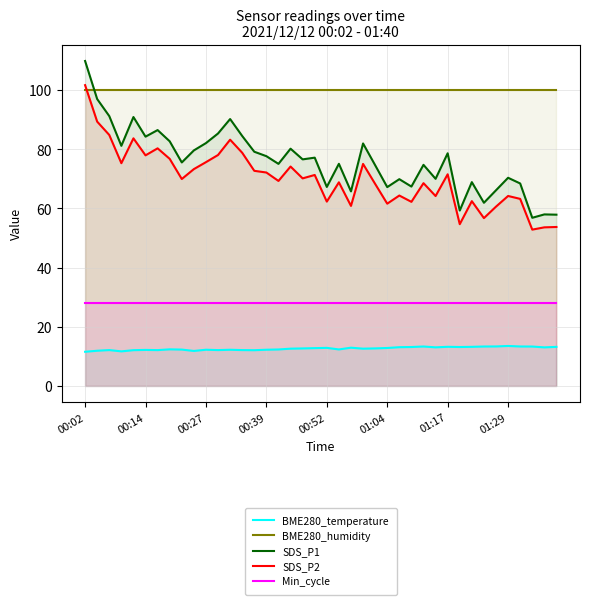

How many categories are shown in the chart?

40